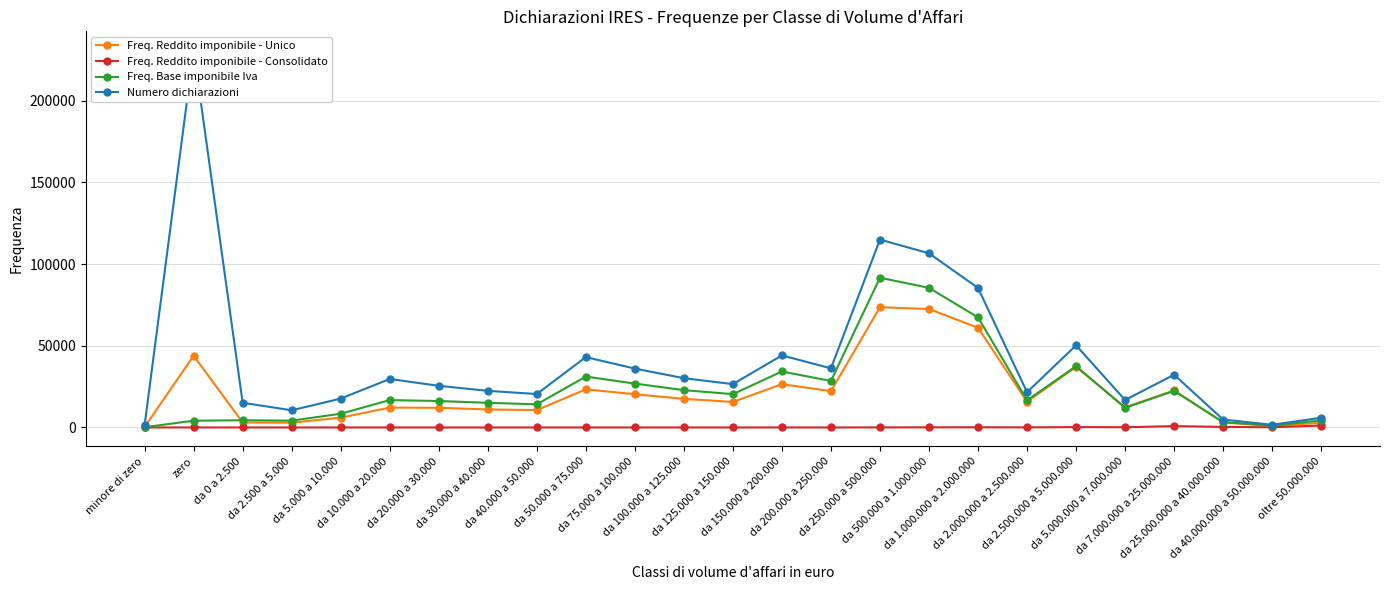

What is the difference between the maximum and minimum values in the Freq. Reddito imponibile - Unico series?

73281